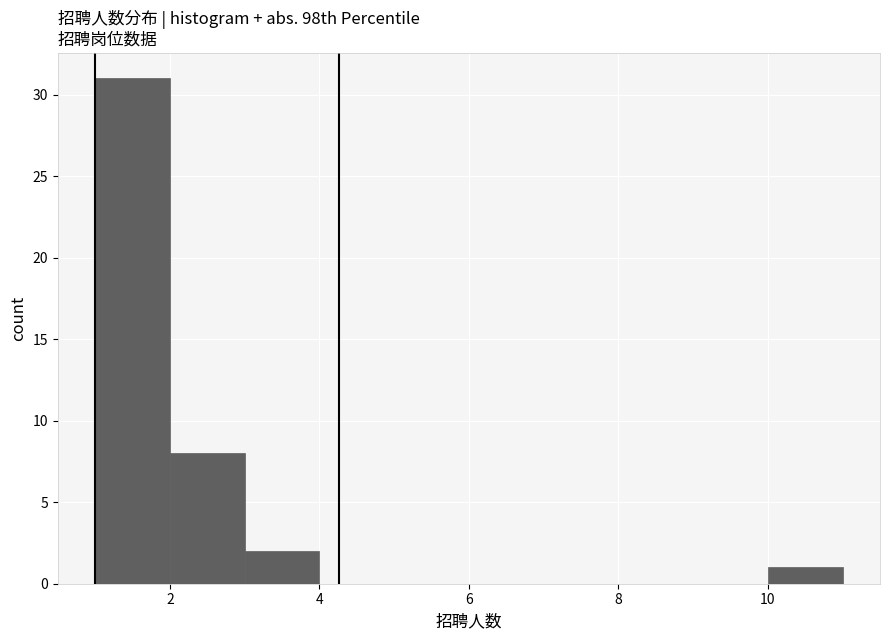

What is the height of the bar covering 1 to 2 on the x-axis? The values are not printed on the chart, so give them approximately, as read against the axis.

31